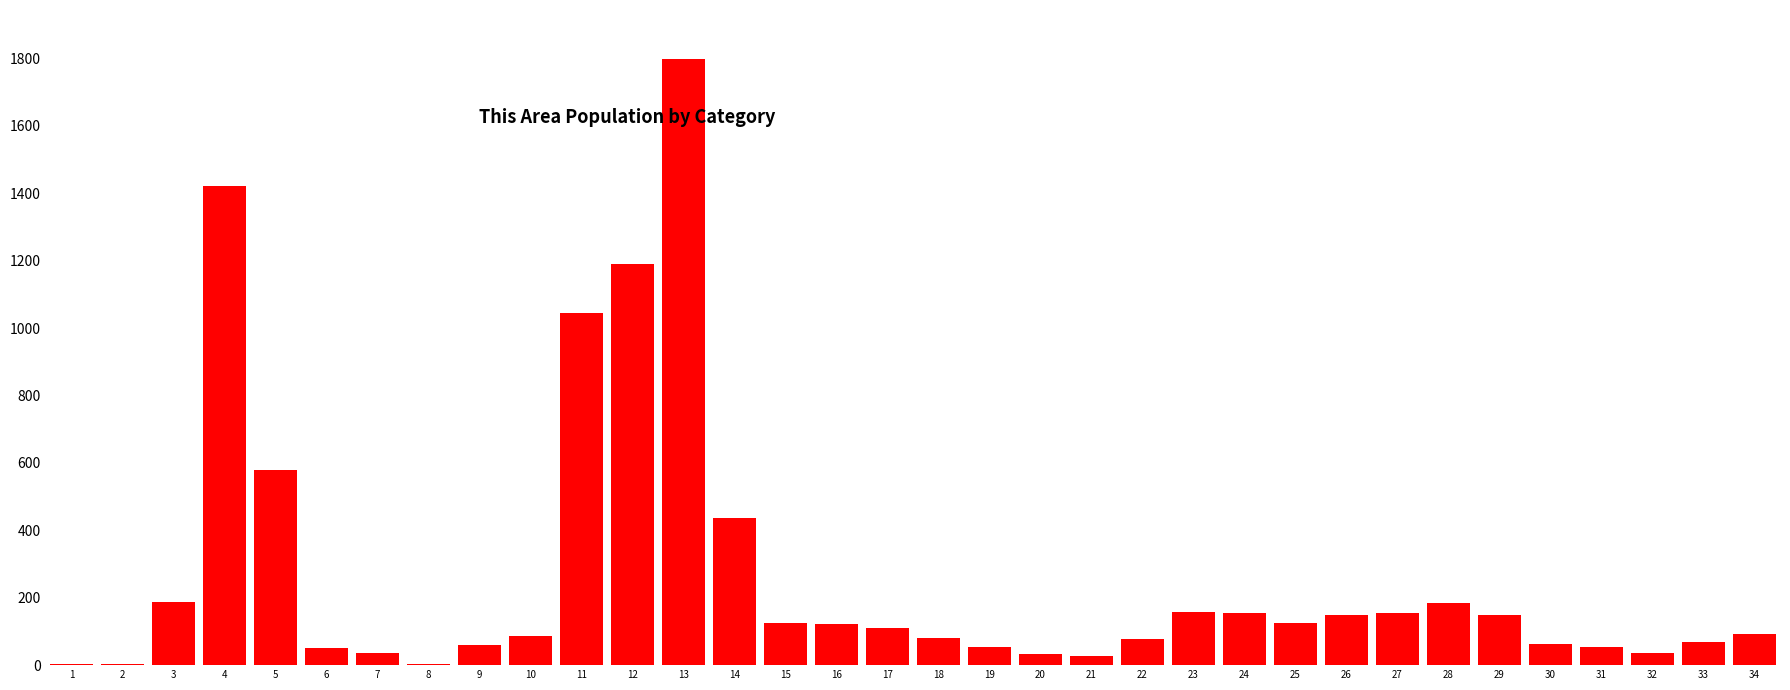

What is the greatest value displayed?

1800